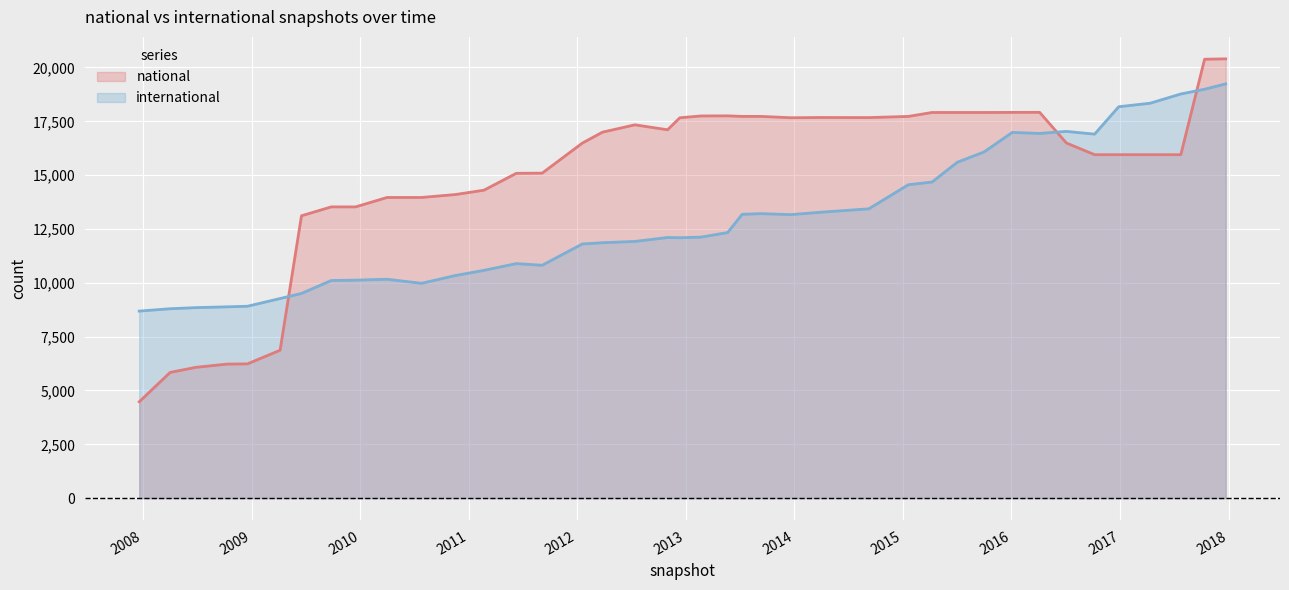

Which series has the largest total across all categories?

national line